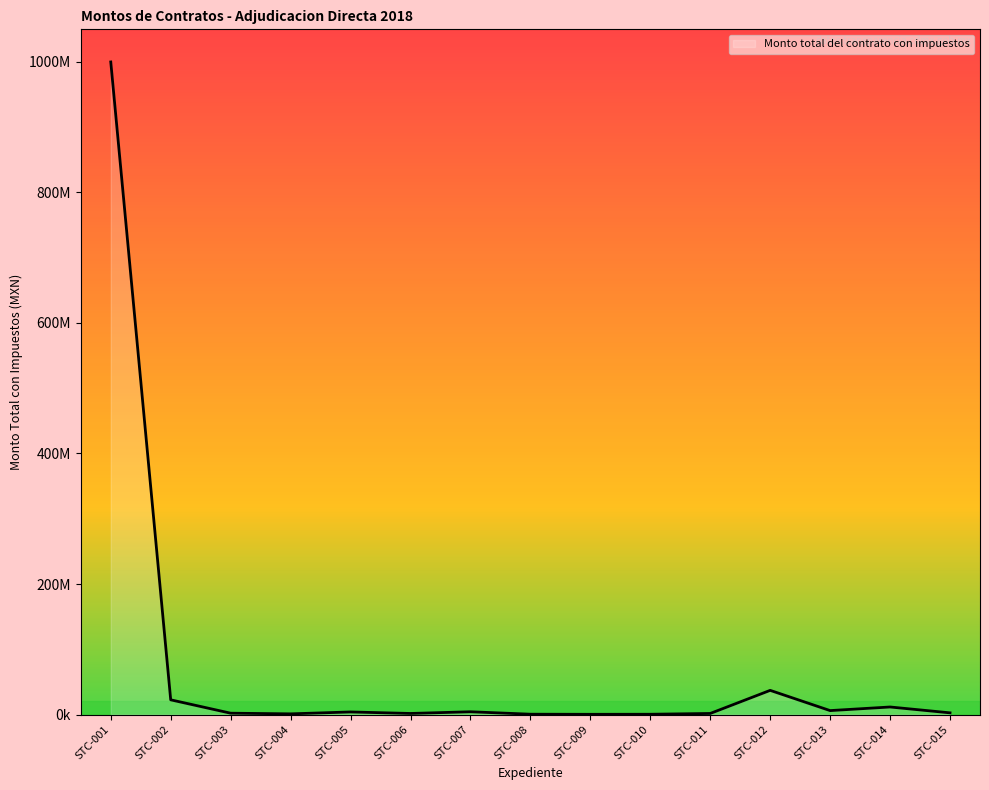

What is the difference between the second highest and minimum values?

36703254.0